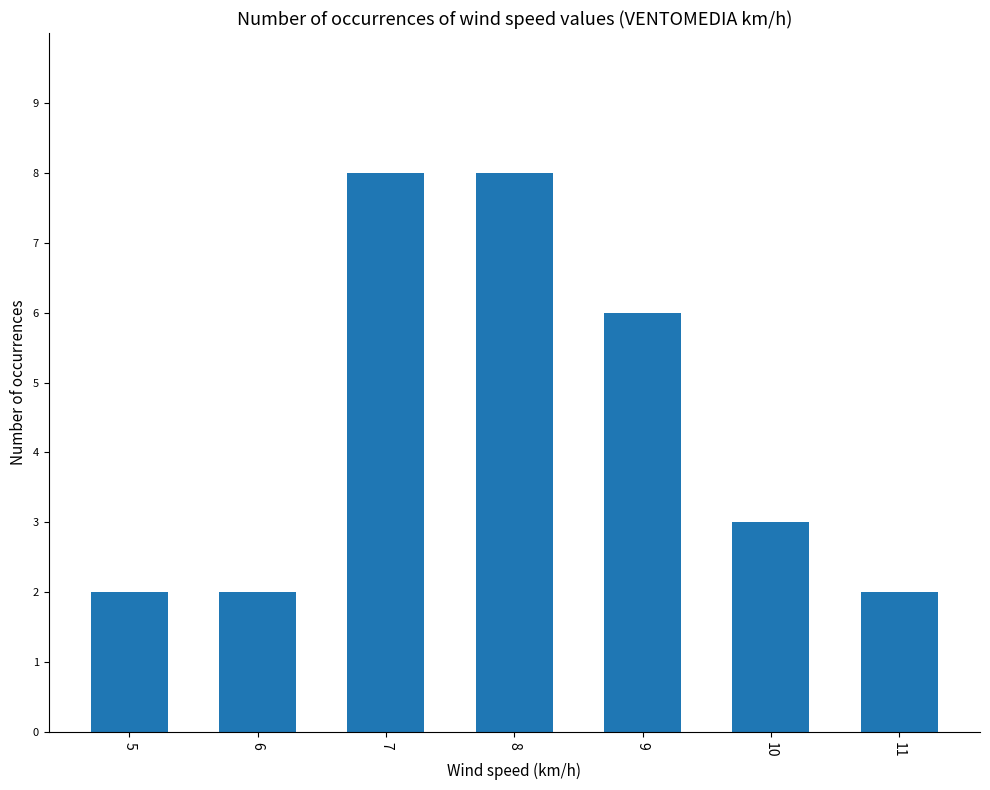

Which has a higher value, 9 or 11?

9